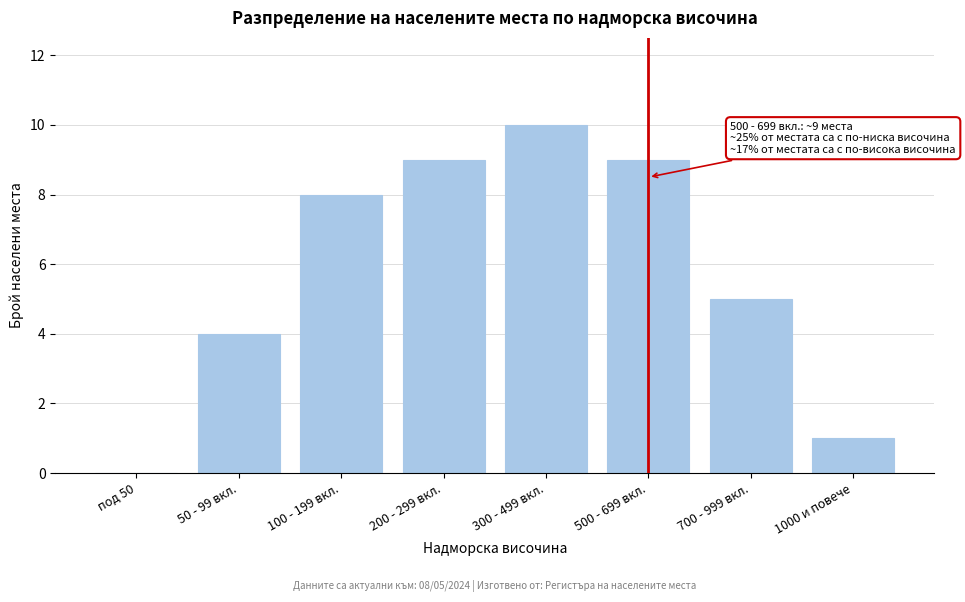

Reading right to left, what are all the values shown in this chart?

1000 и повече=1	700 - 999 вкл.=5	500 - 699 вкл.=9	300 - 499 вкл.=10	200 - 299 вкл.=9	100 - 199 вкл.=8	50 - 99 вкл.=4	под 50=0